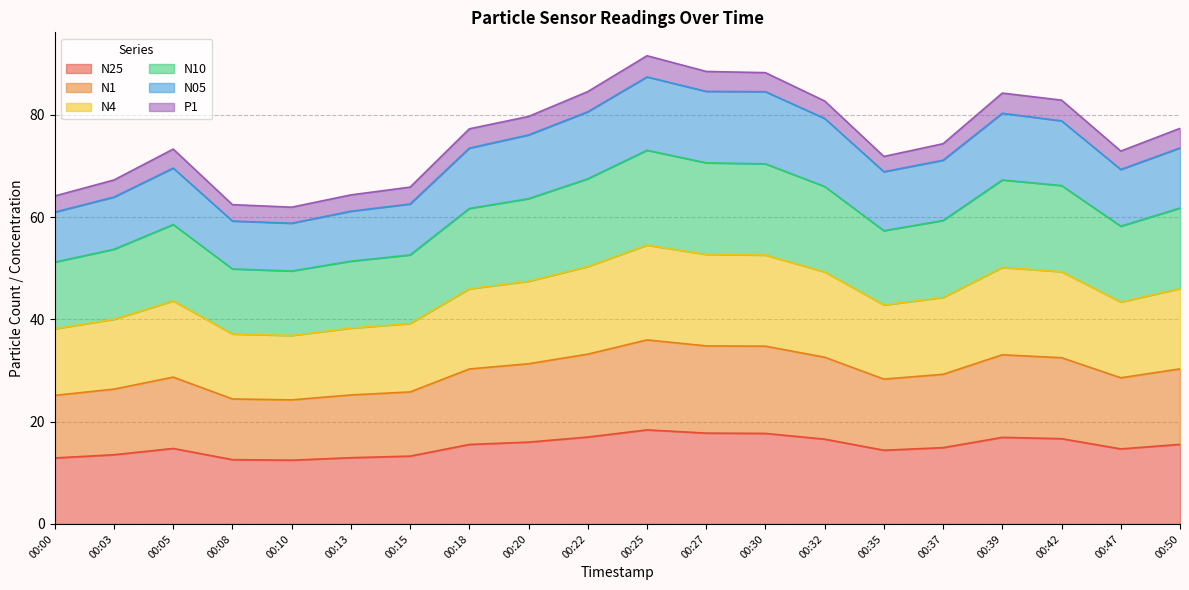

What is the highest value of the N25 series?

18.4